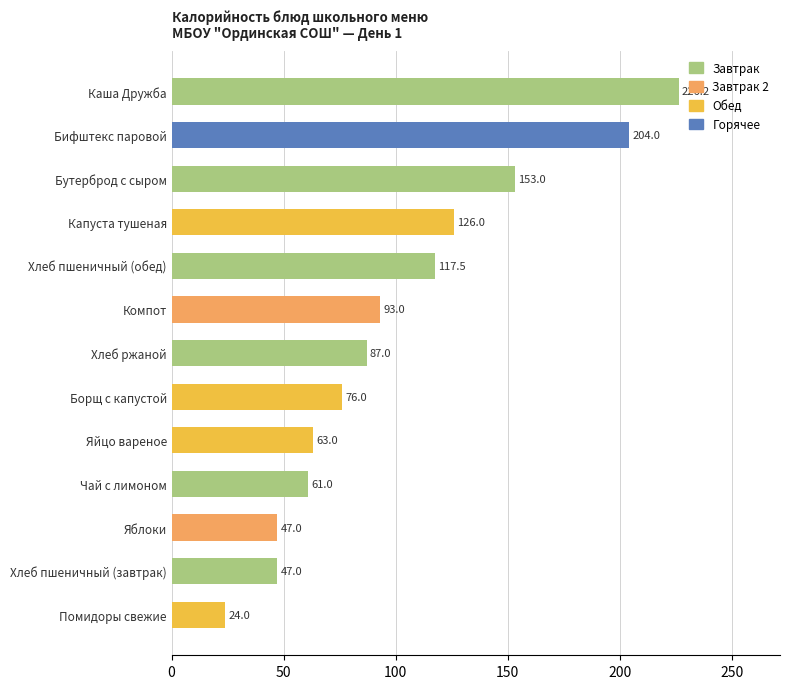

Reading top to bottom, extract all data points from this chart.

Каша Дружба=226.2	Бифштекс паровой=204.0	Бутерброд с сыром=153.0	Капуста тушеная=126.0	Хлеб пшеничный (обед)=117.5	Компот=93.0	Хлеб ржаной=87.0	Борщ с капустой=76.0	Яйцо вареное=63.0	Чай с лимоном=61.0	Яблоки=47.0	Хлеб пшеничный (завтрак)=47.0	Помидоры свежие=24.0